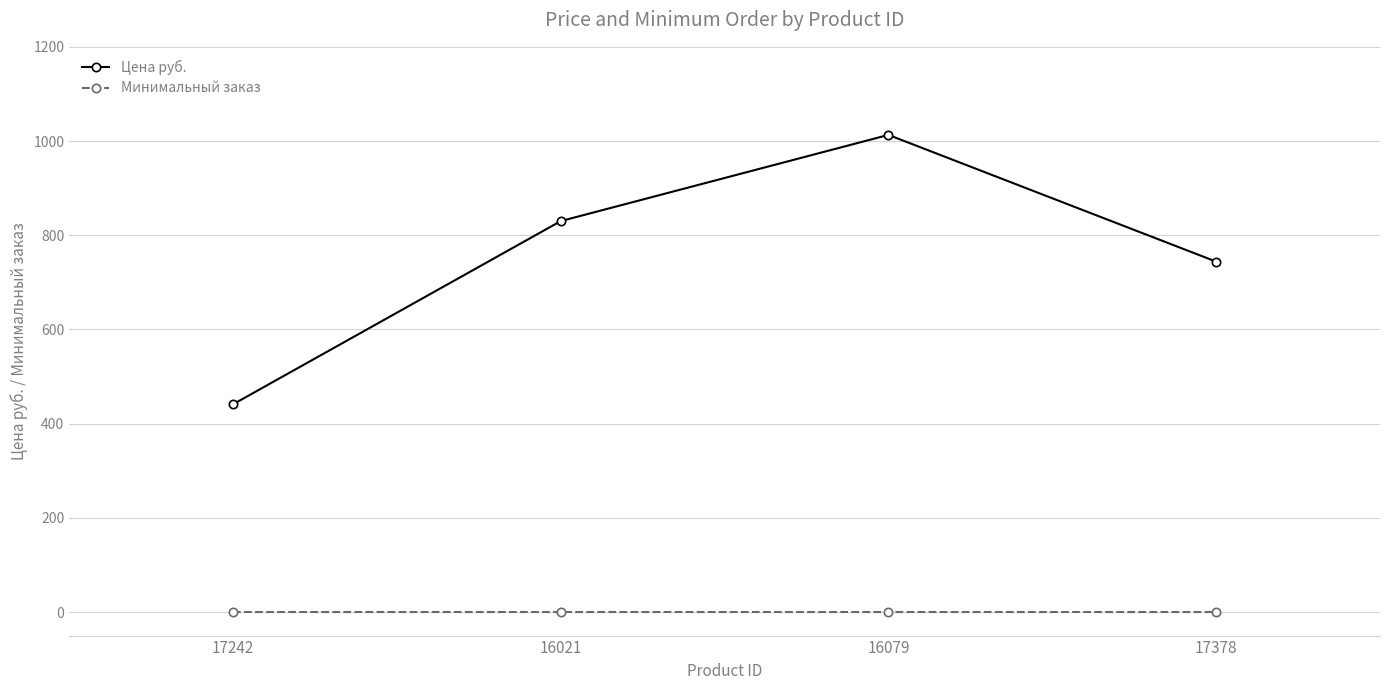

What is the maximum value shown in the chart?

1013